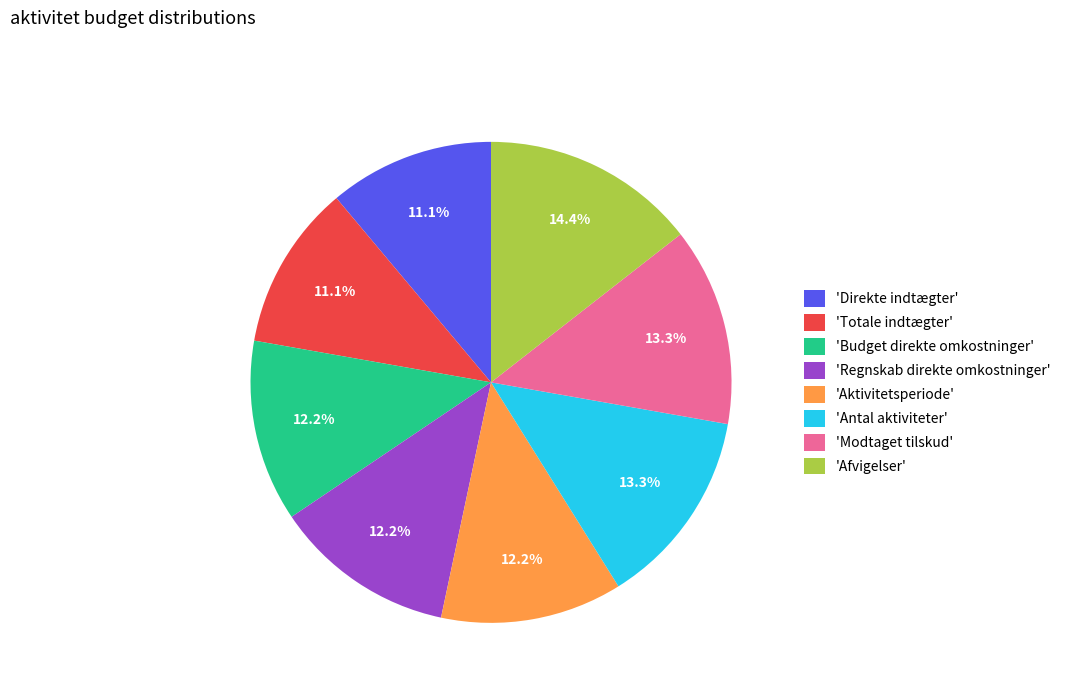

Approximately how many times larger is the value at 'Regnskab direkte omkostninger' compared to 'Totale indtægter'?

1.1